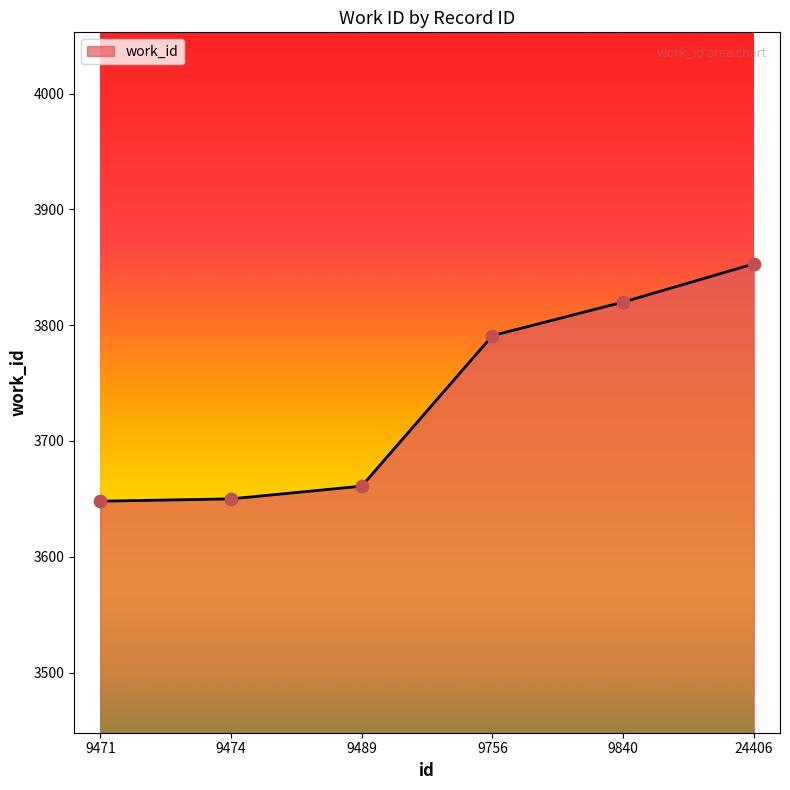

Approximately how many times larger is the value at 9471 compared to 24406?

0.9